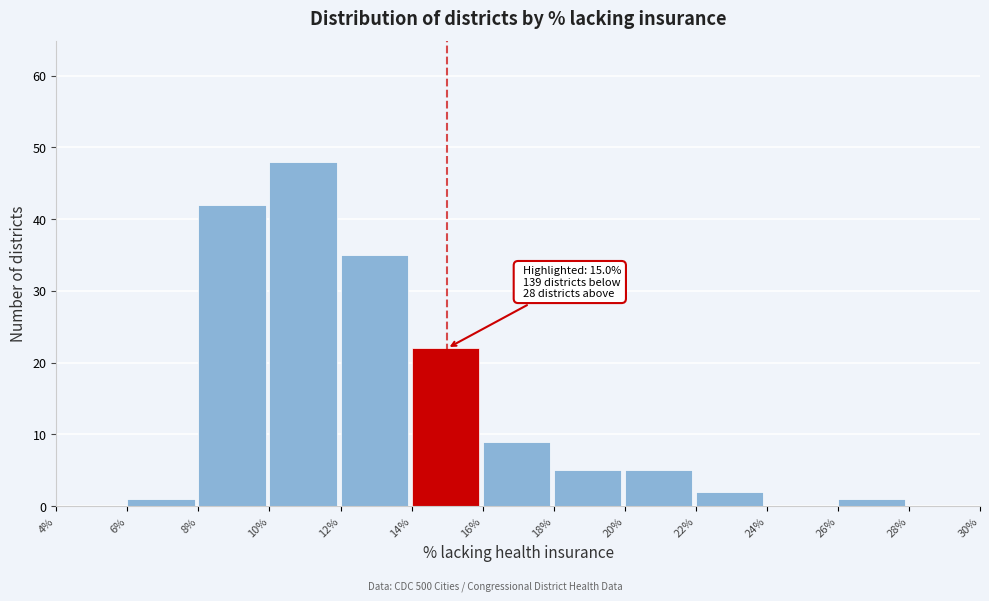

Over which range of the x-axis is the bar tallest?

10% to 12%